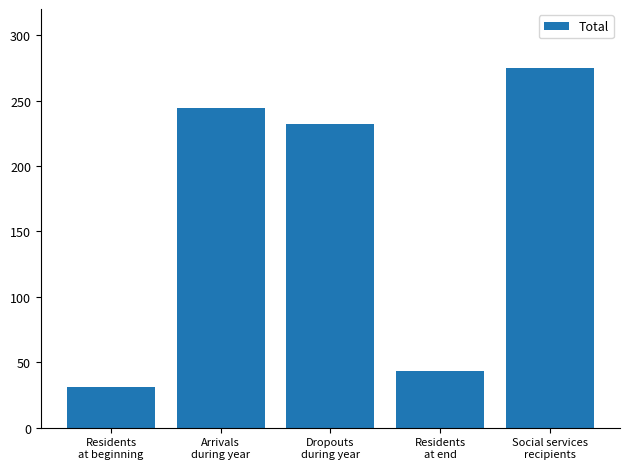

At which label is the value closest to 153?

Dropouts
during year